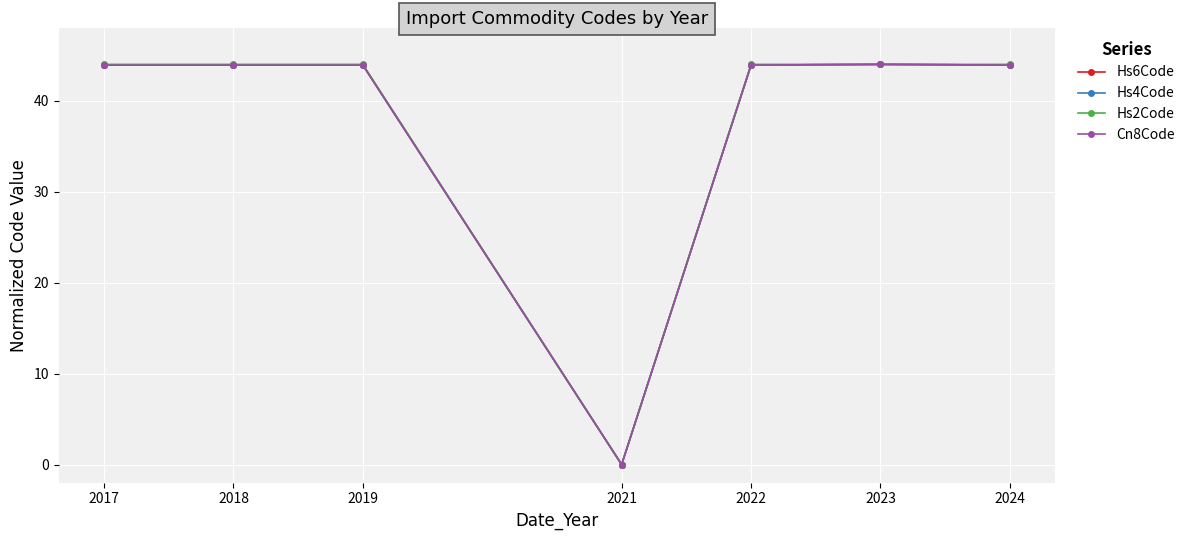

How many distinct data groups are displayed?

4